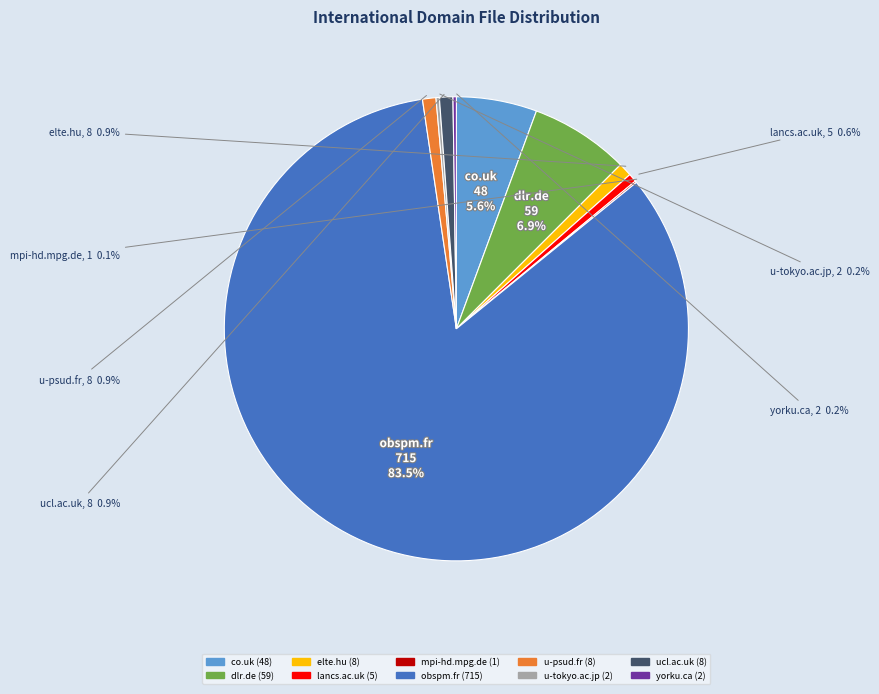

Is co.uk the majority of the pie?

No